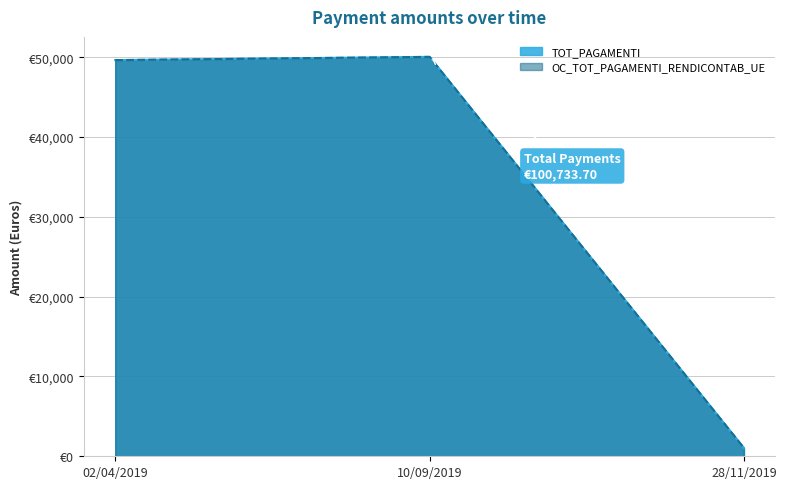

How many categories are shown in the chart?

3